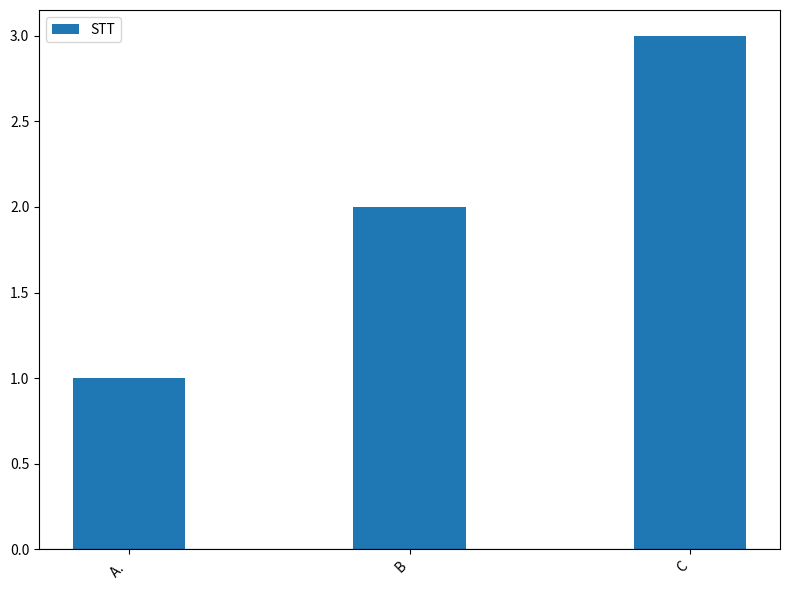

How many data points does each series have?

3